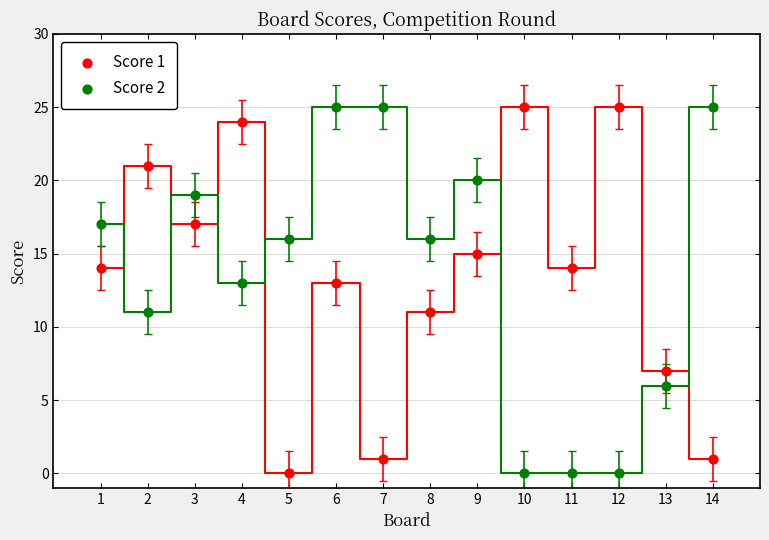

What is the X range (max minus min) for the scatter plot?

13